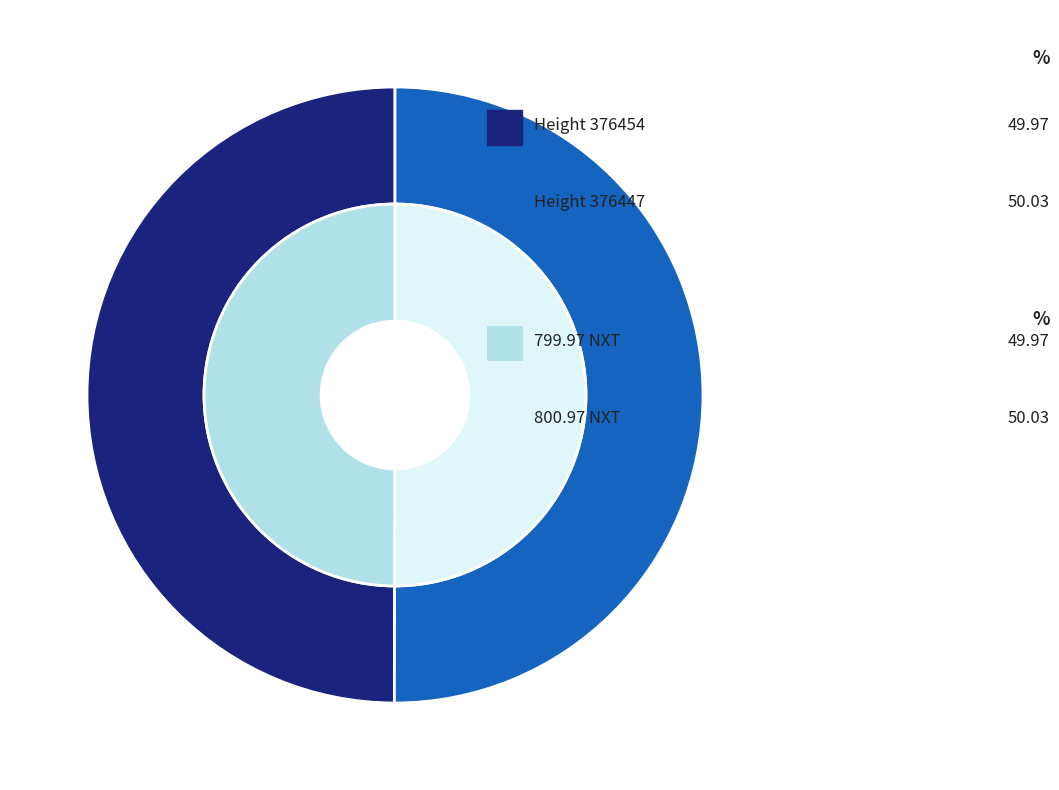

What is the change in value from 376454 to 376447?

+1.0